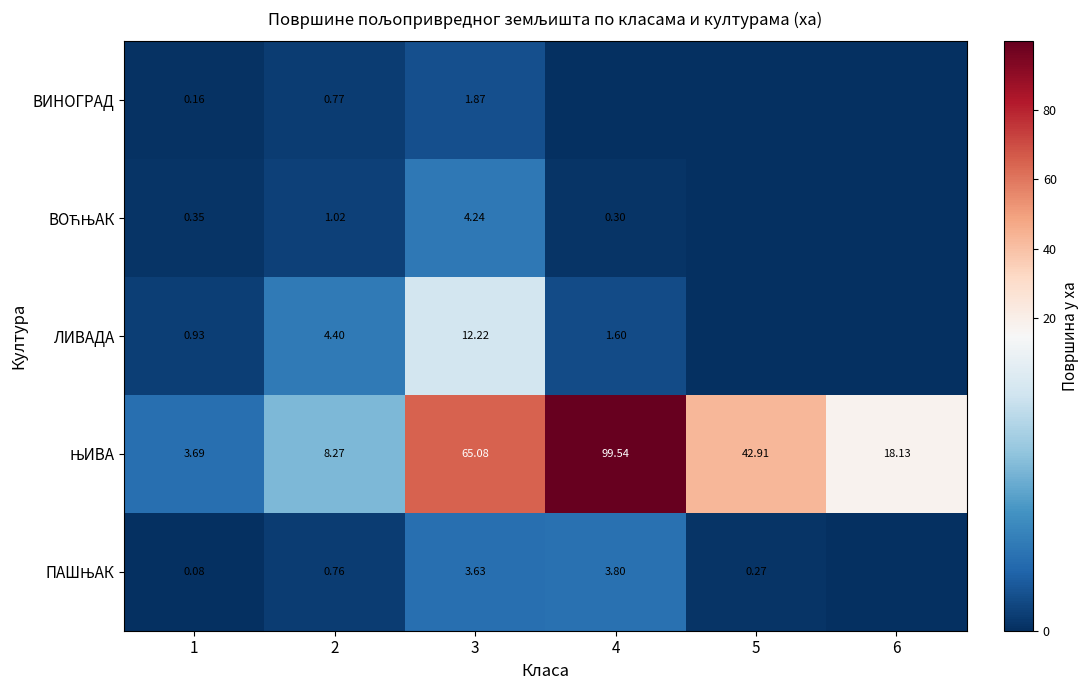

What is the sum of all ЊИВА values?

237.6